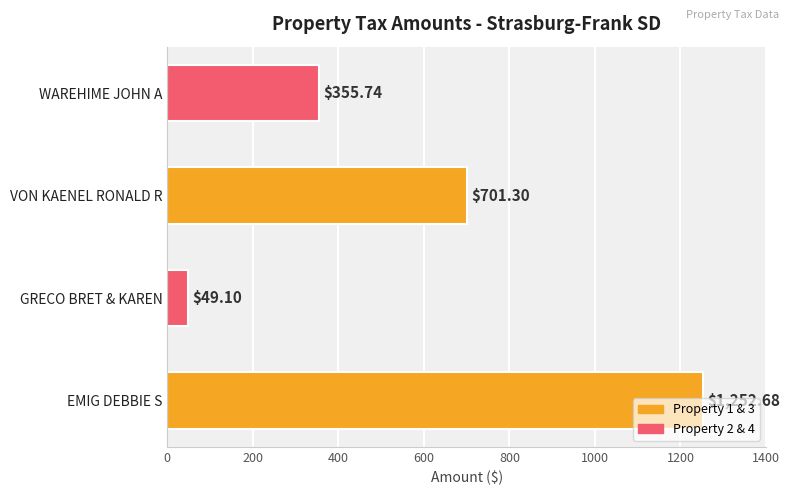

List the labels in order of value, largest first.

EMIG DEBBIE S, VON KAENEL RONALD R, WAREHIME JOHN A, GRECO BRET & KAREN